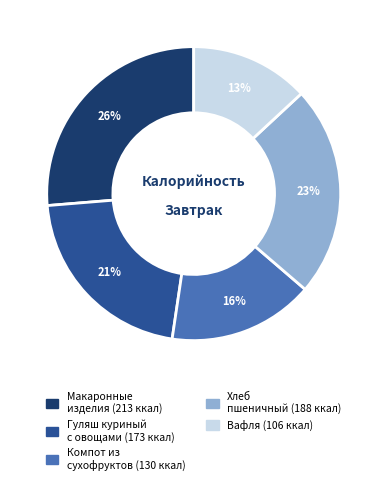

Is there any slice that represents more than half of the pie?

No